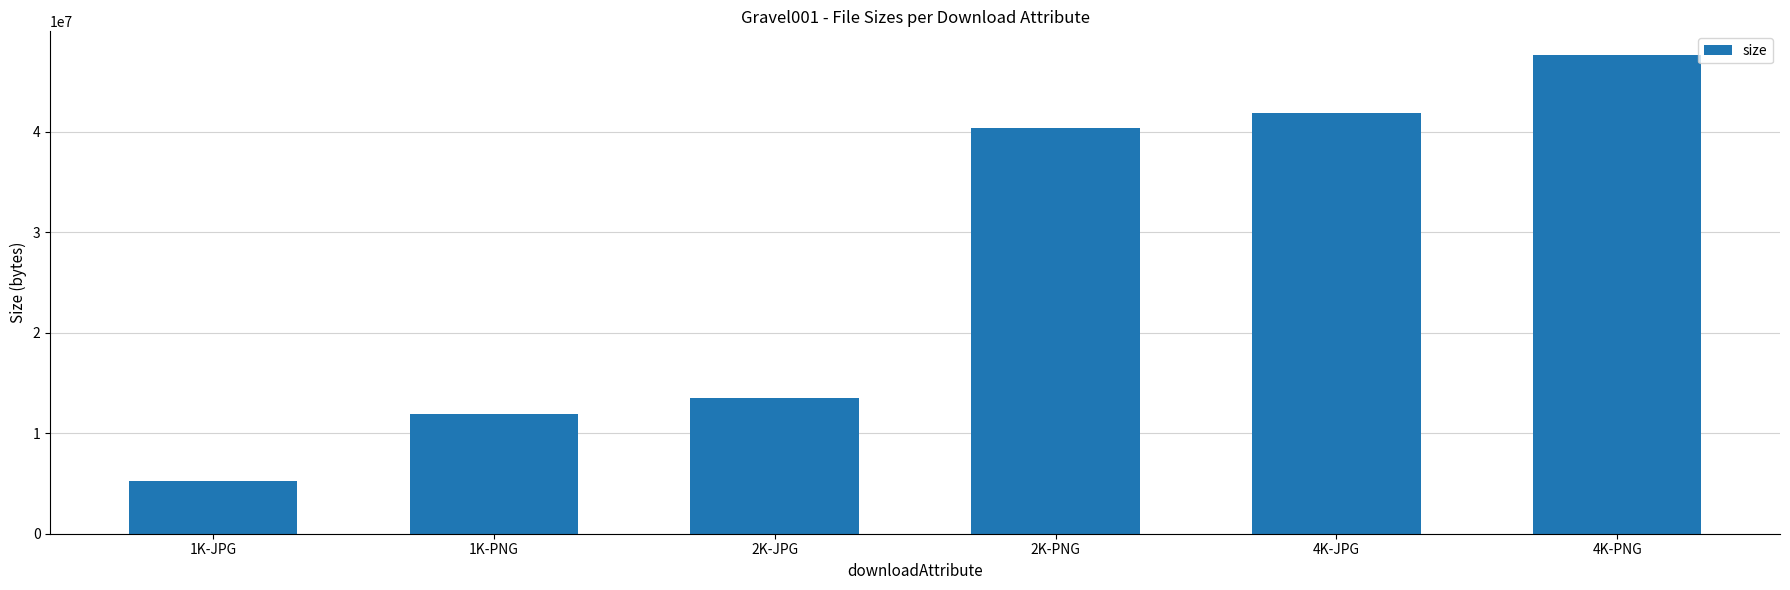

Reading left to right, list all the values displayed in this chart.

5258136	11900725	13547669	40363238	41846812	47585177